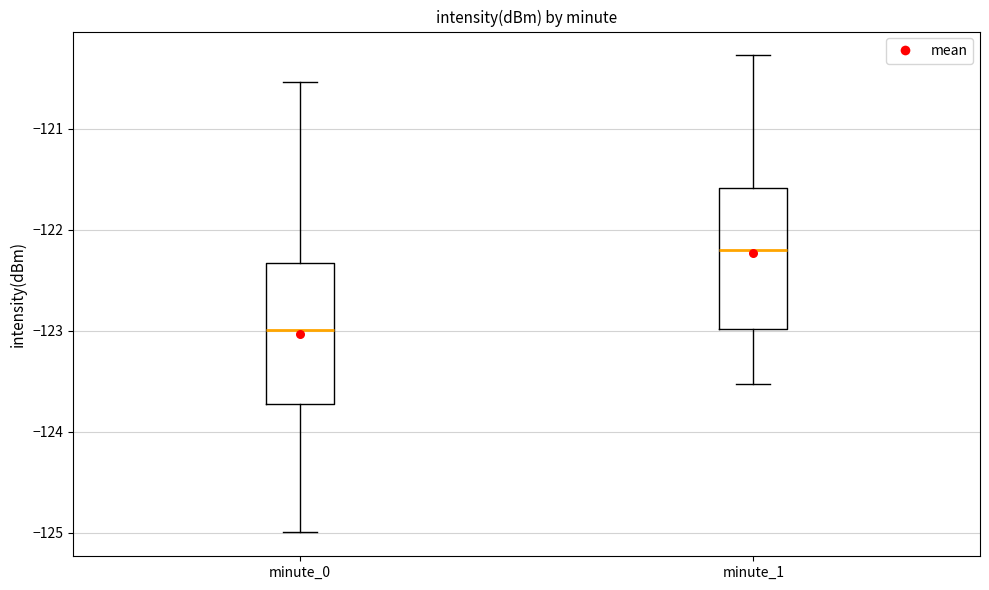

Which box has the highest median line?

minute_1